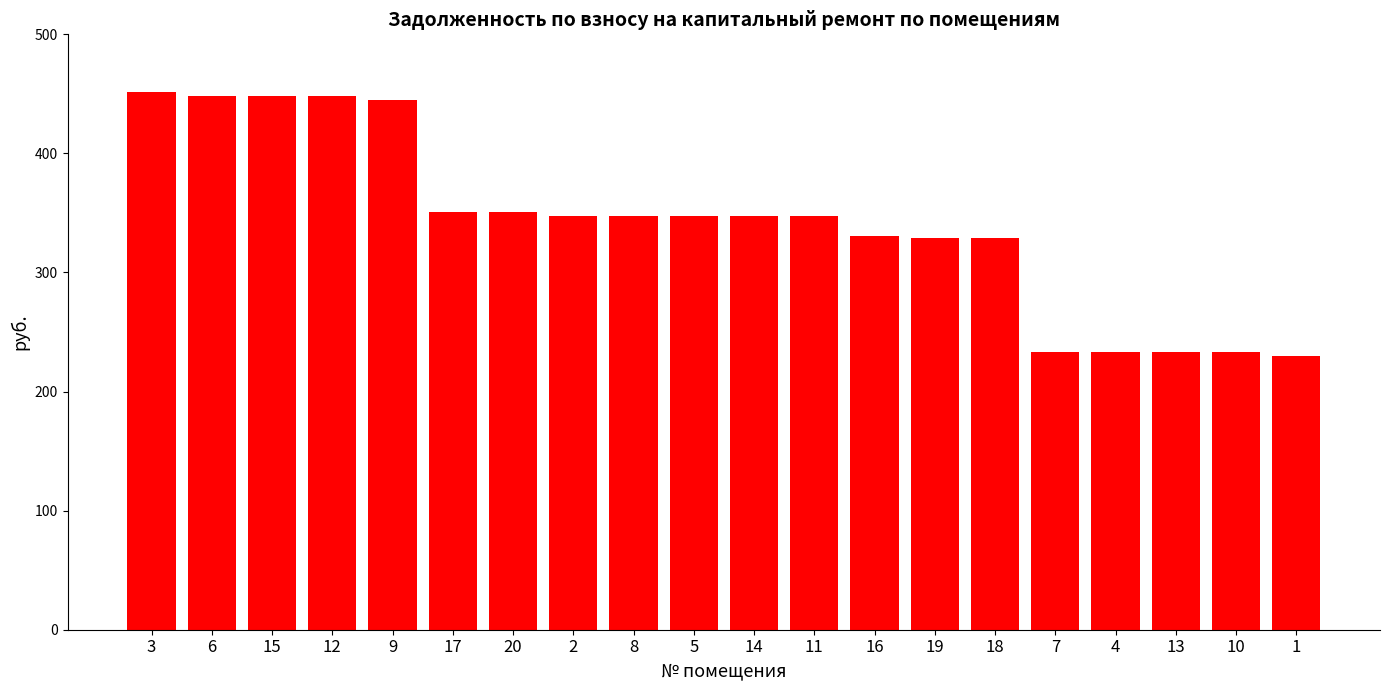

What is the difference between the values at 19 and 8?

17.8